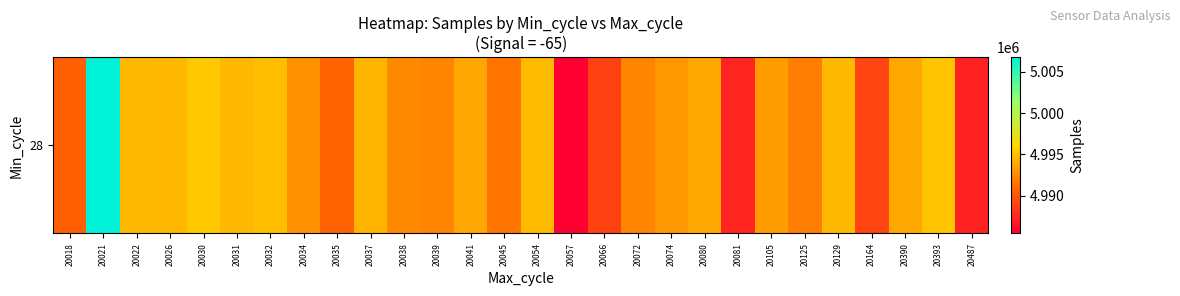

Where is the data nearest to the value 4996094?

20030